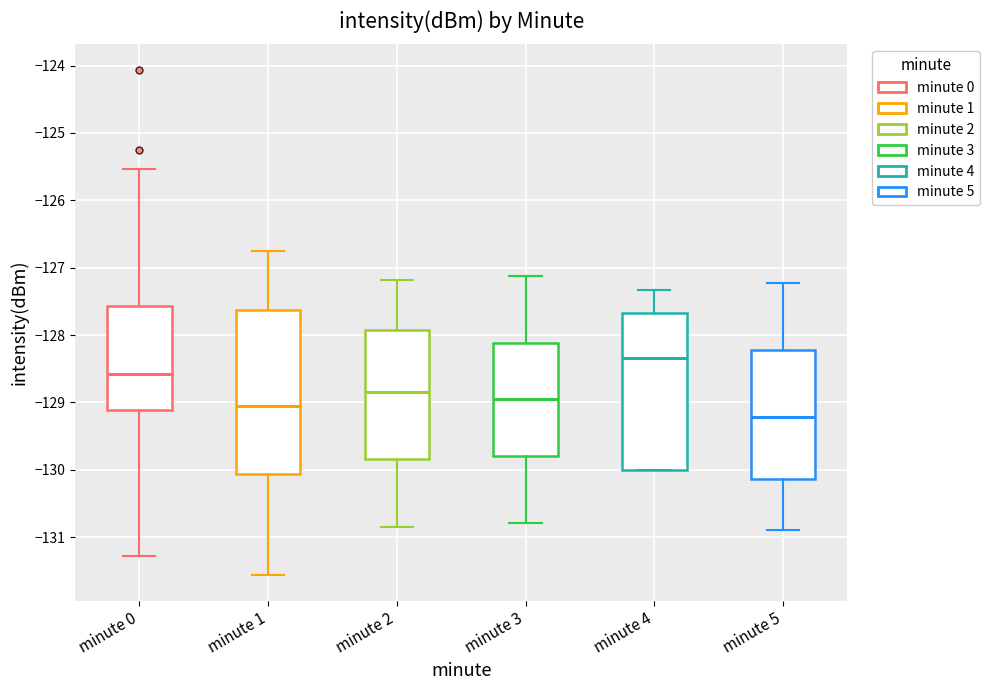

Which box's median line is the lowest?

minute 5